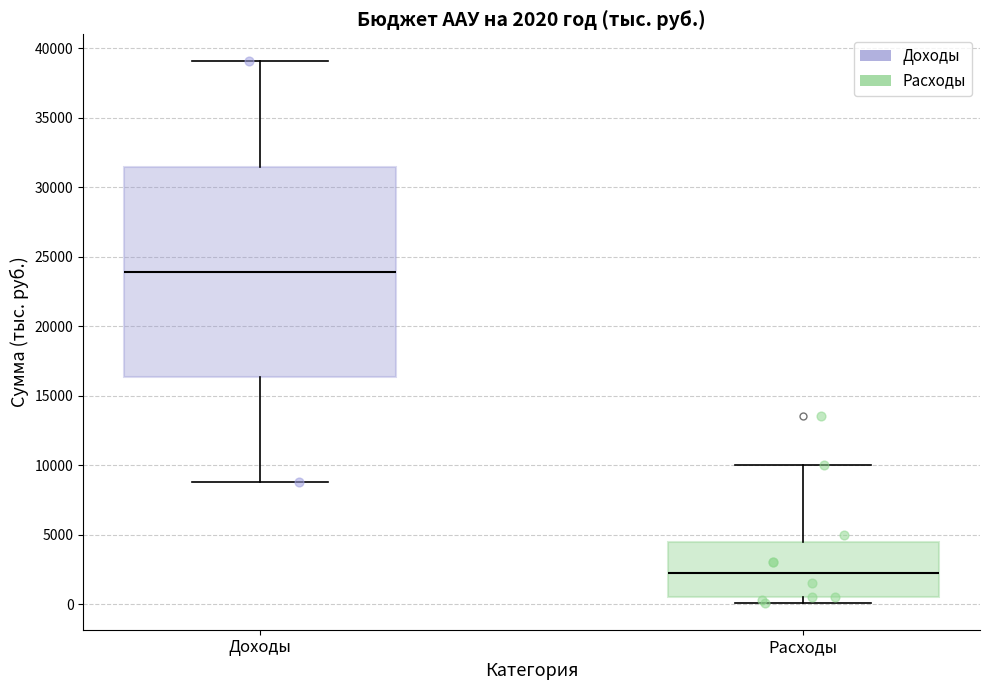

Comparing the boxes themselves (not the whiskers), which one is the tallest?

Доходы